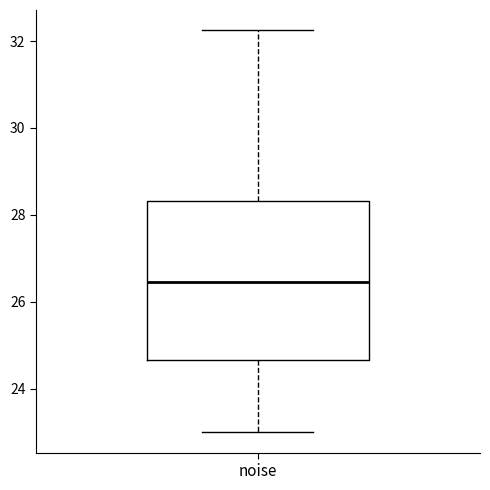

Read this box plot against the y-axis: the position of the median line, the range covered by the box, and the ends of both whiskers. The values are not printed on the chart, so give them approximately, as read against the axis.

median 26.4, box 24.6 to 28.4, whiskers 23.0 to 32.2